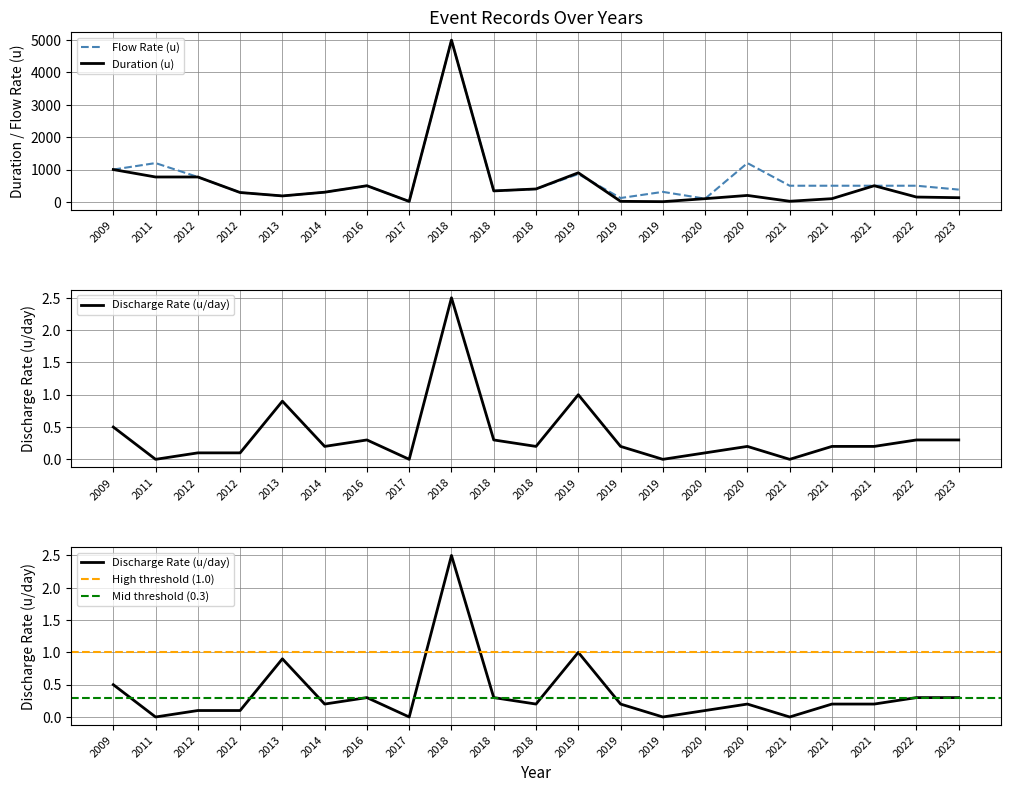

Does the chart have visible grid lines?

Yes